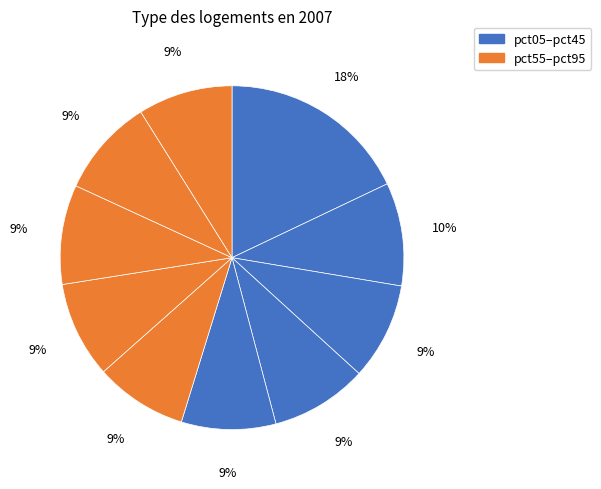

How many slices are in this pie chart?

10